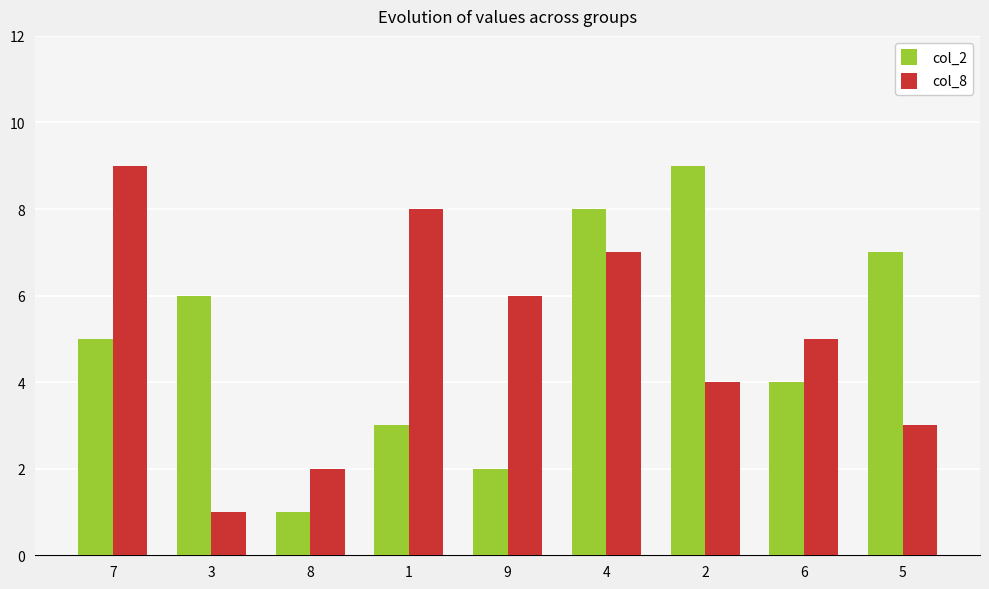

What is the difference between the highest and lowest values at 2?

5